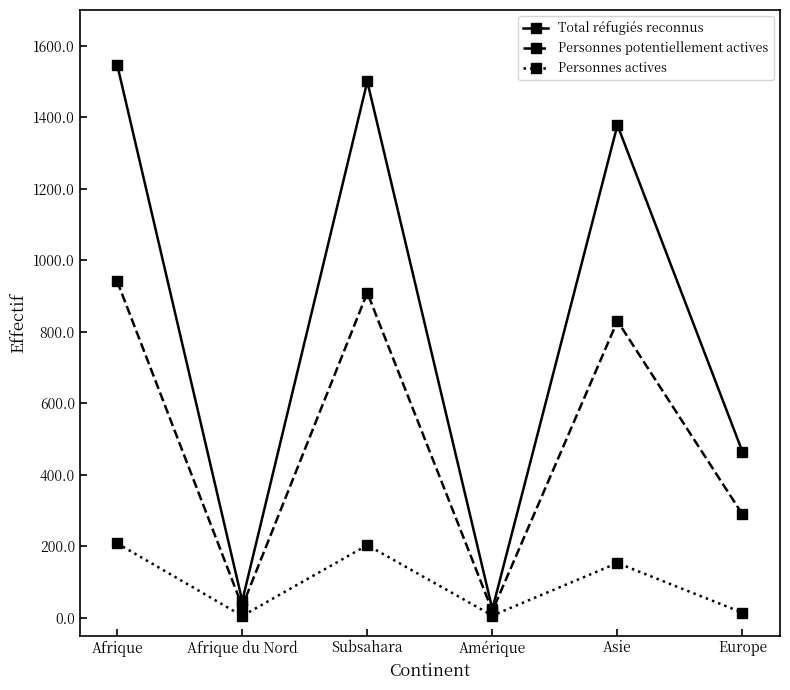

How many interior local peaks does the Total réfugiés reconnus series have?

2